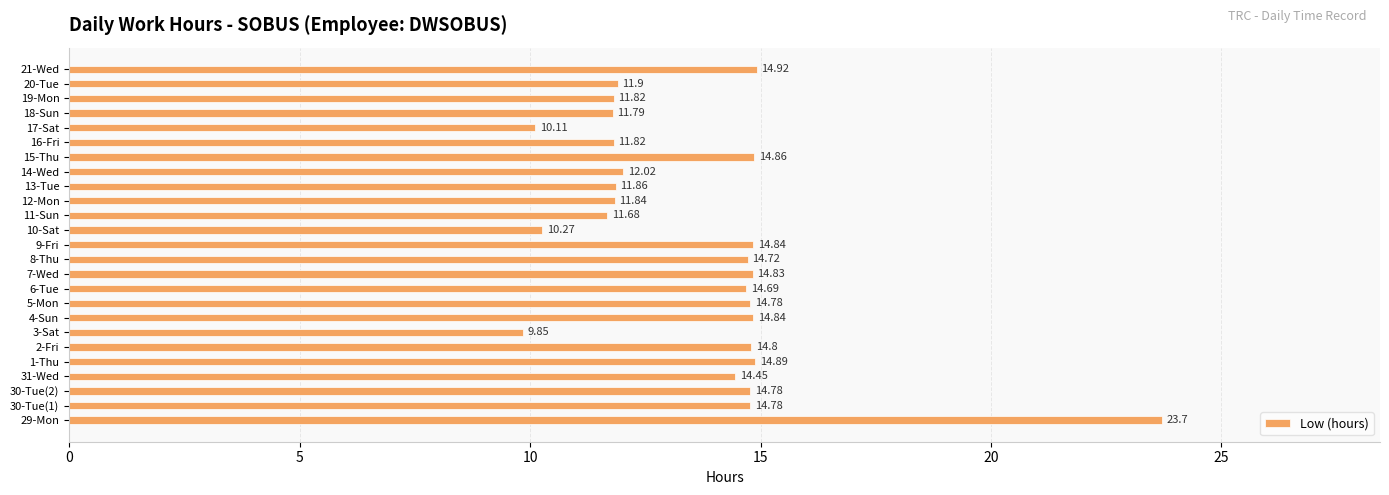

What is the difference between the second highest and minimum values?

5.1